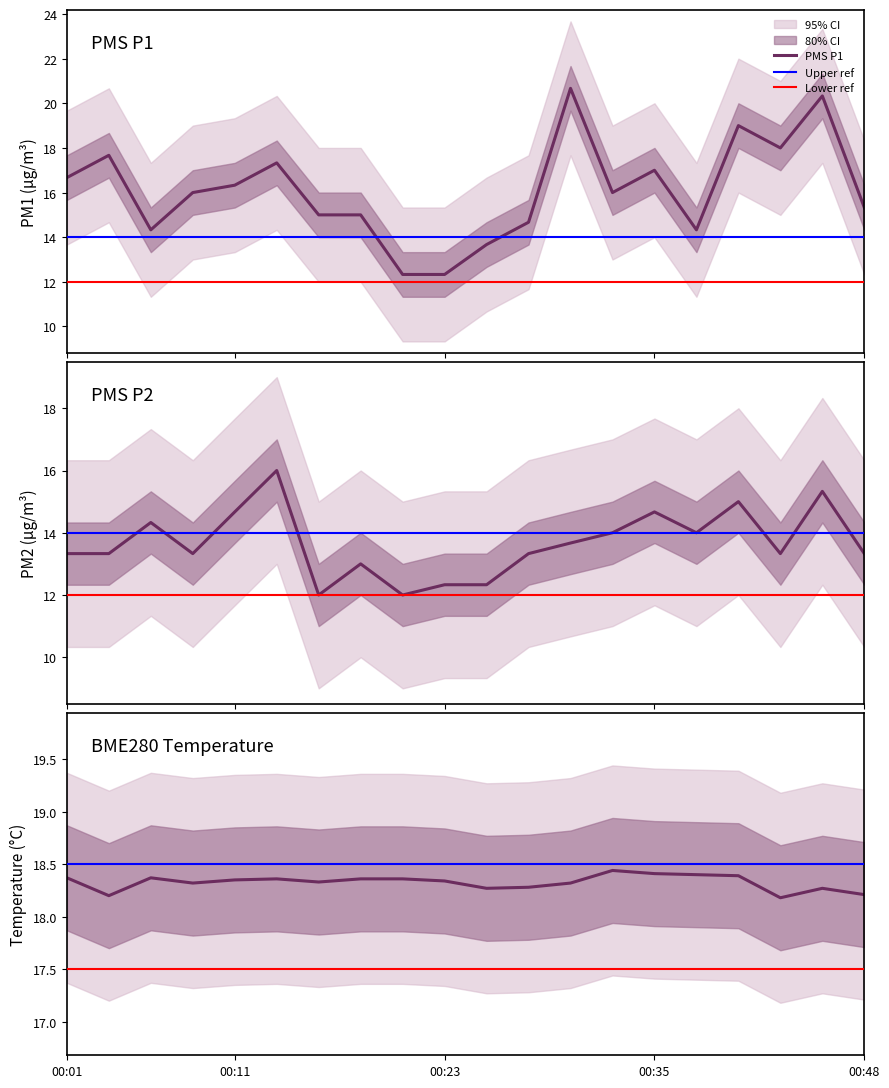

After their last crossing, which series has the higher values: BME280_temperature or PMS_P1?

BME280_temperature